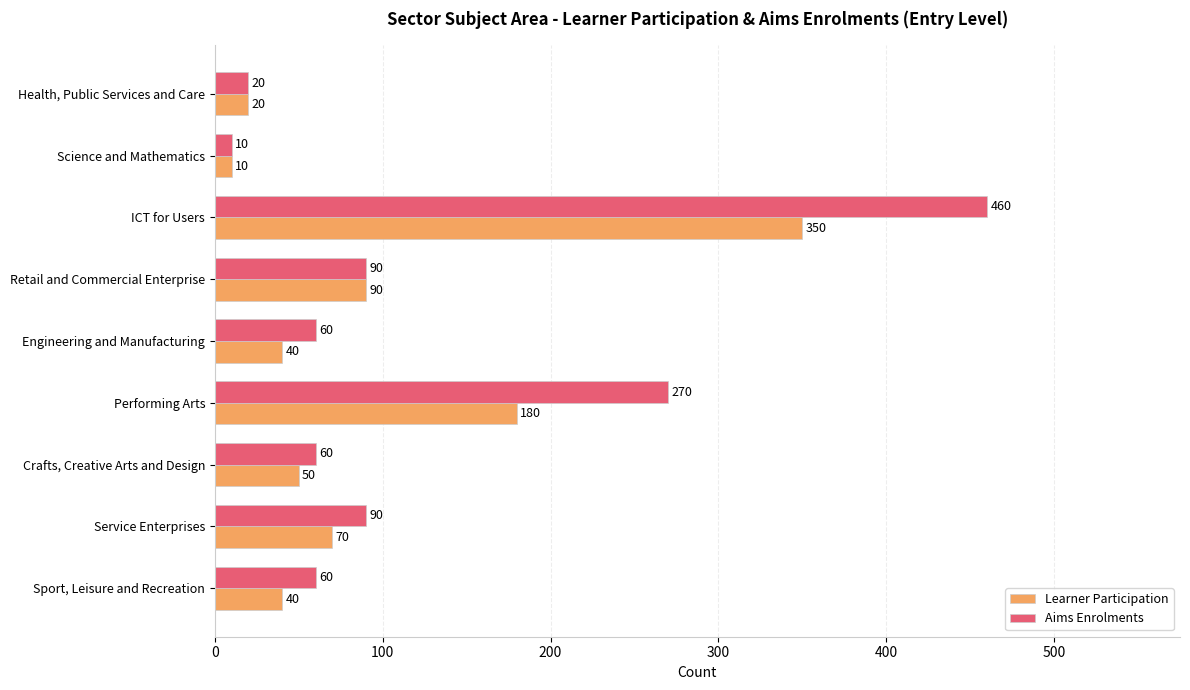

What is the sum of all Learner Participation values?

850